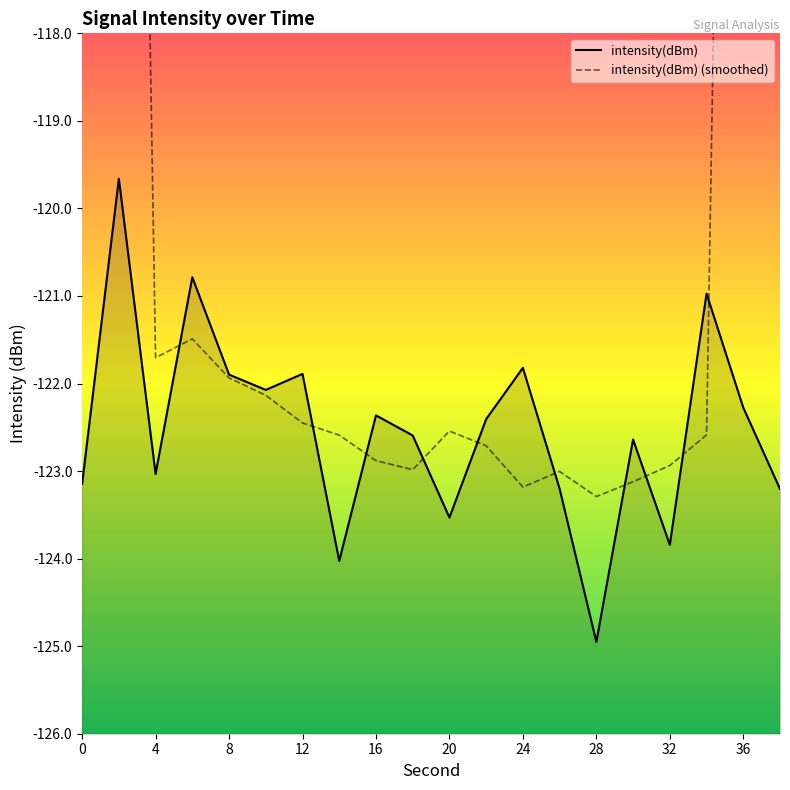

How many distinct data groups are displayed?

2